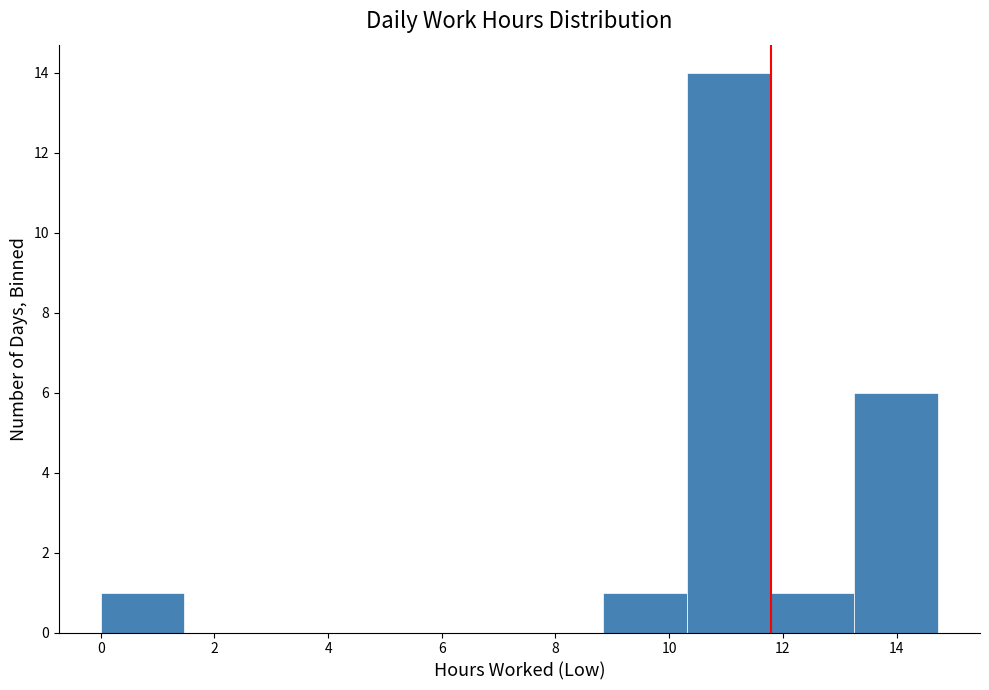

Reading left to right, transcribe this chart: for each bar, give the range it covers on the x-axis and its height. Neither the bar edges nor the heights are printed on the chart, so give them approximately, as read against the axes.

0.0 to 1.4: 1
1.4 to 3.0: 0
3.0 to 4.4: 0
4.4 to 5.8: 0
5.8 to 7.4: 0
7.4 to 8.8: 0
8.8 to 10.4: 1
10.4 to 11.8: 14
11.8 to 13.2: 1
13.2 to 14.8: 6